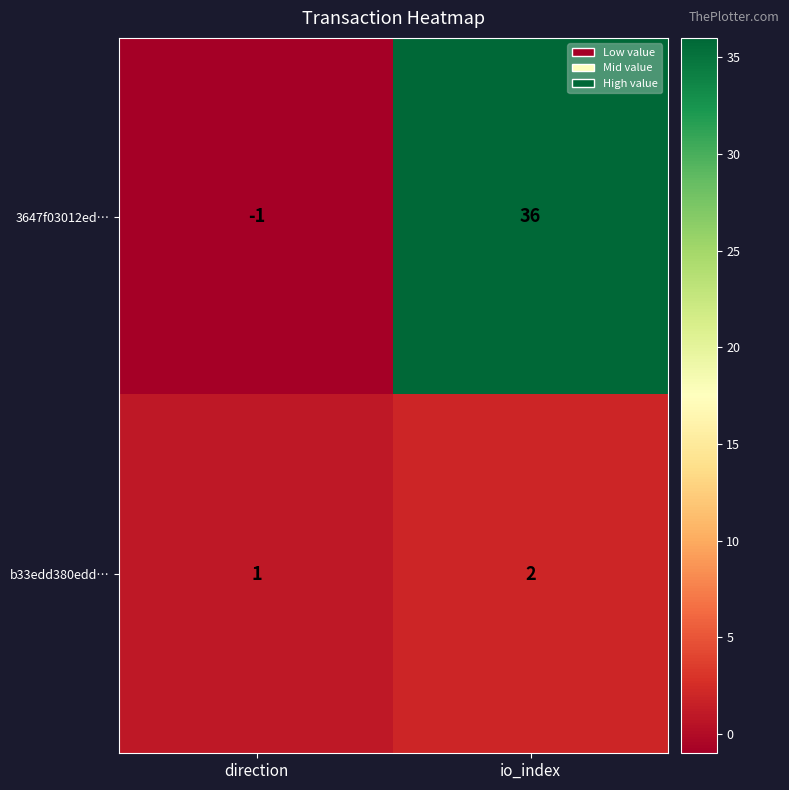

True or false: b33edd380edd… has a value of 2 at io_index.

True